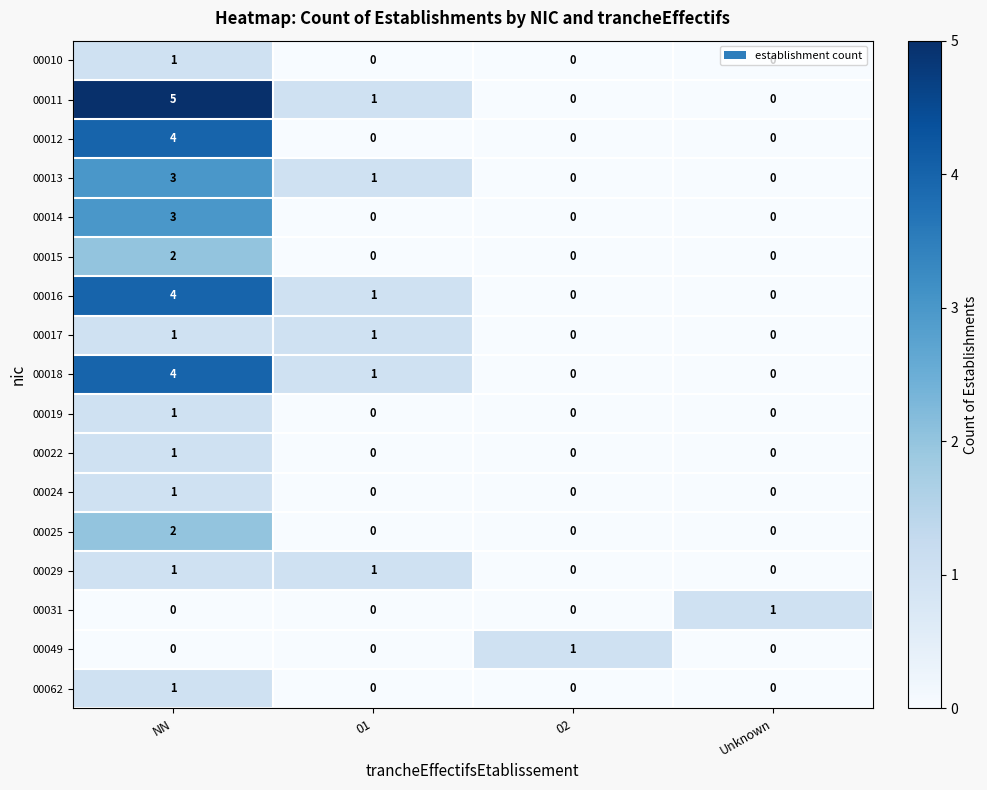

How many values in 00014 are above zero?

1